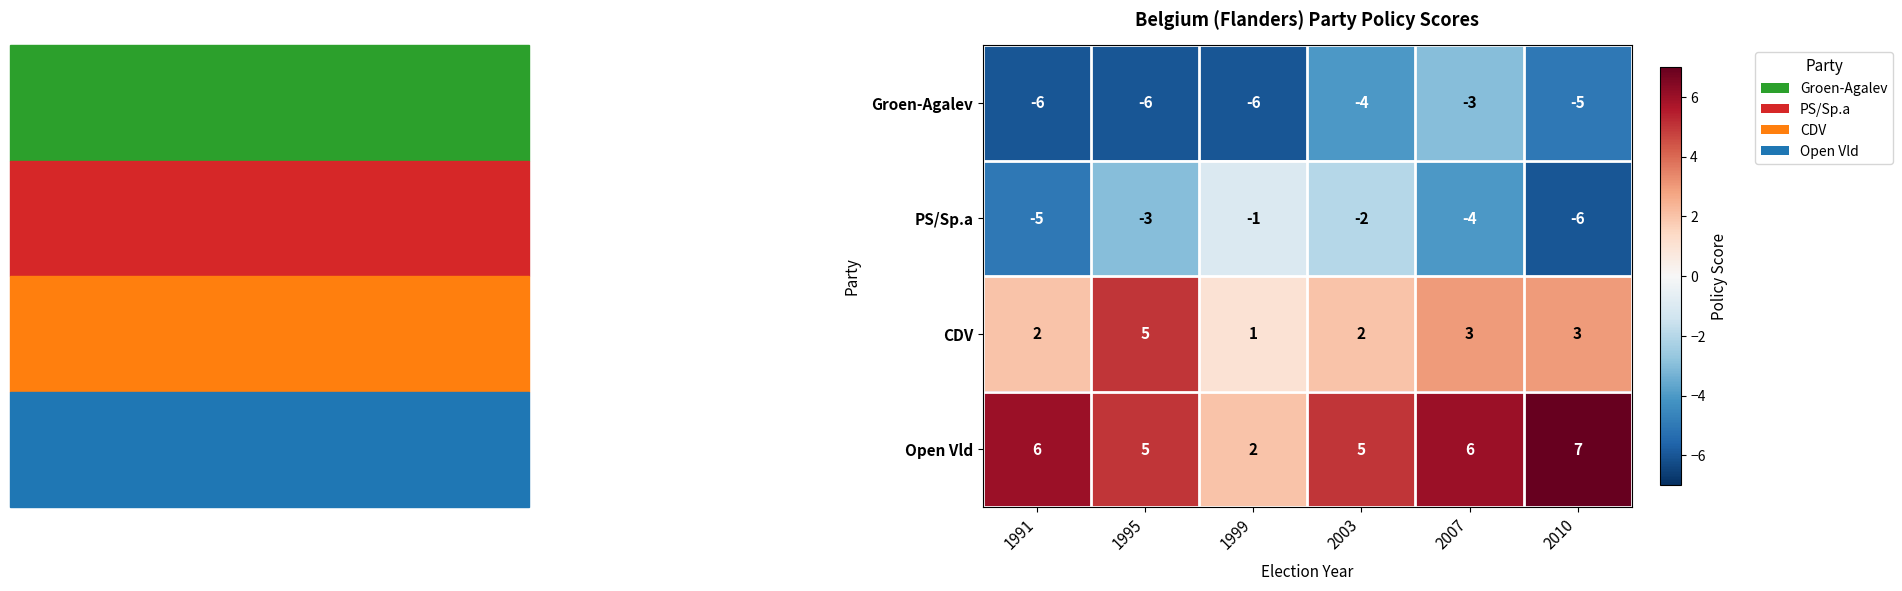

At which category does the chart reach its peak across all series?

2010